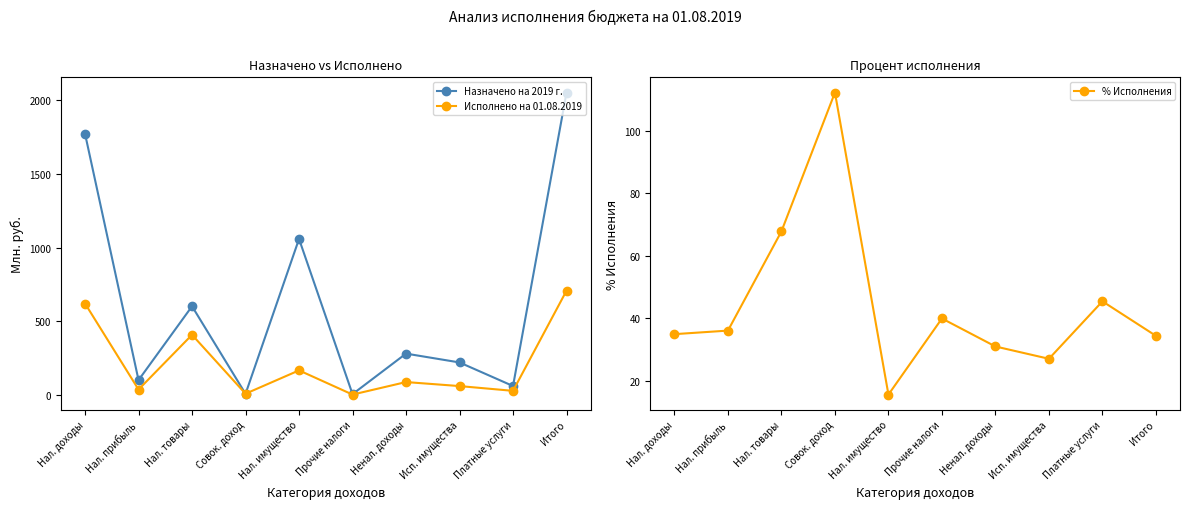

Which series ends up on top after the final intersection of Исполнено на 01.08.2019 and Назначено на 2019 г.?

Назначено на 2019 г.